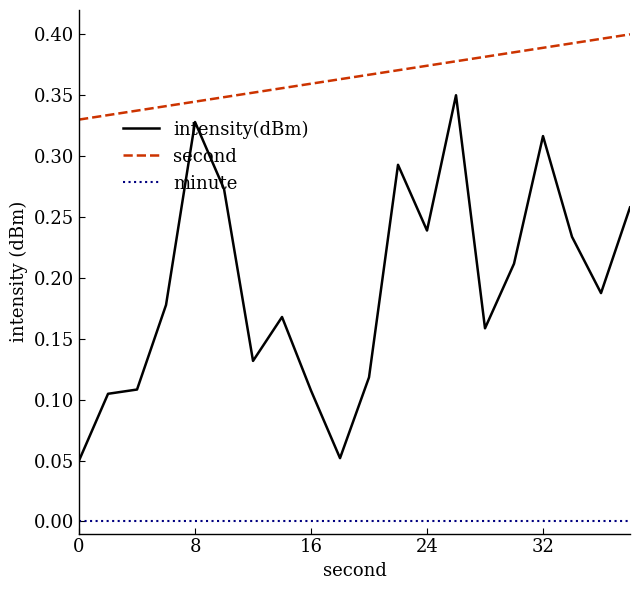

Which series has the largest total across all categories?

second